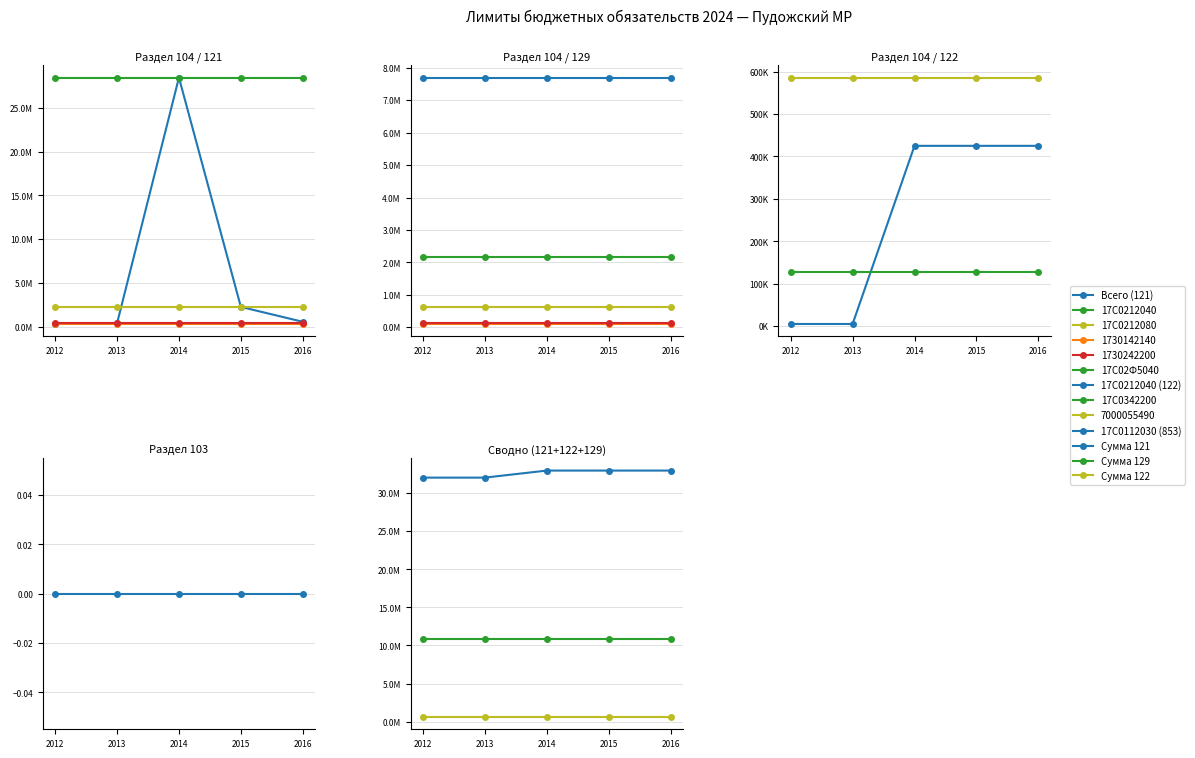

What is the difference between the maximum and minimum values in the Вид расхода 122 series?

425093.5